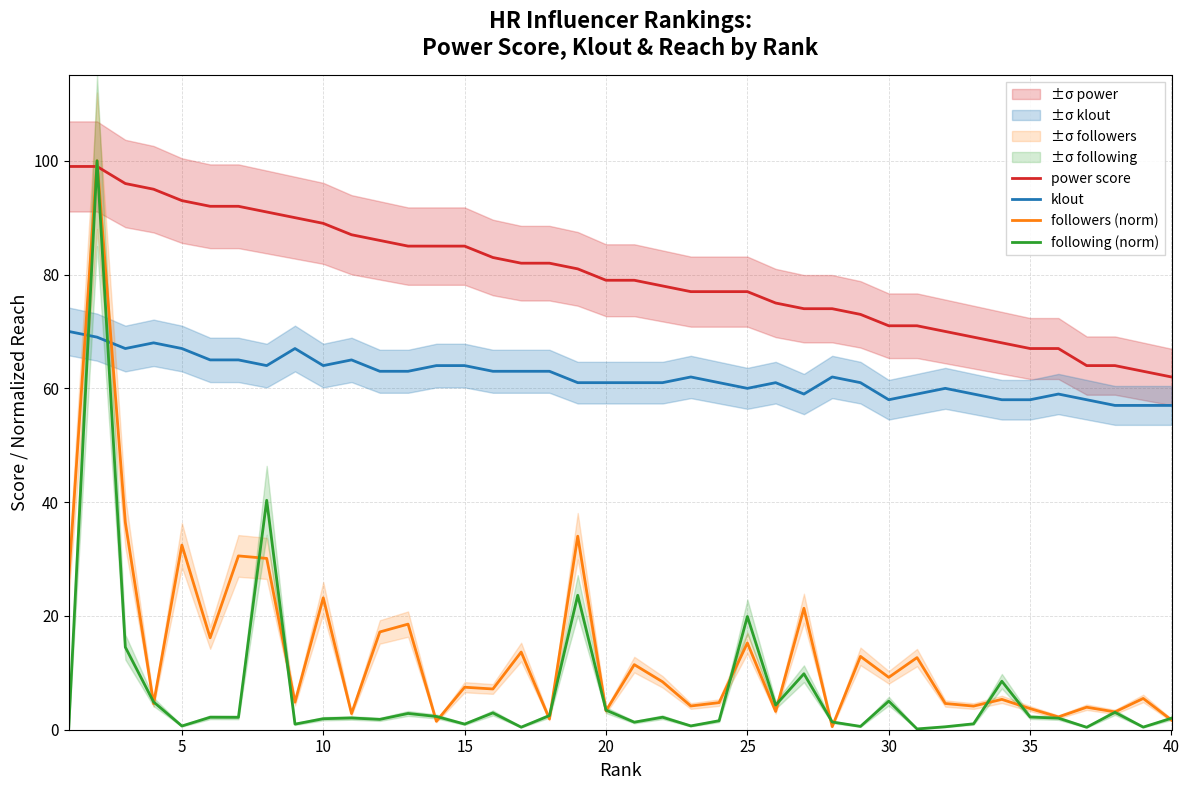

What is the lowest value of the power score series?

62.0